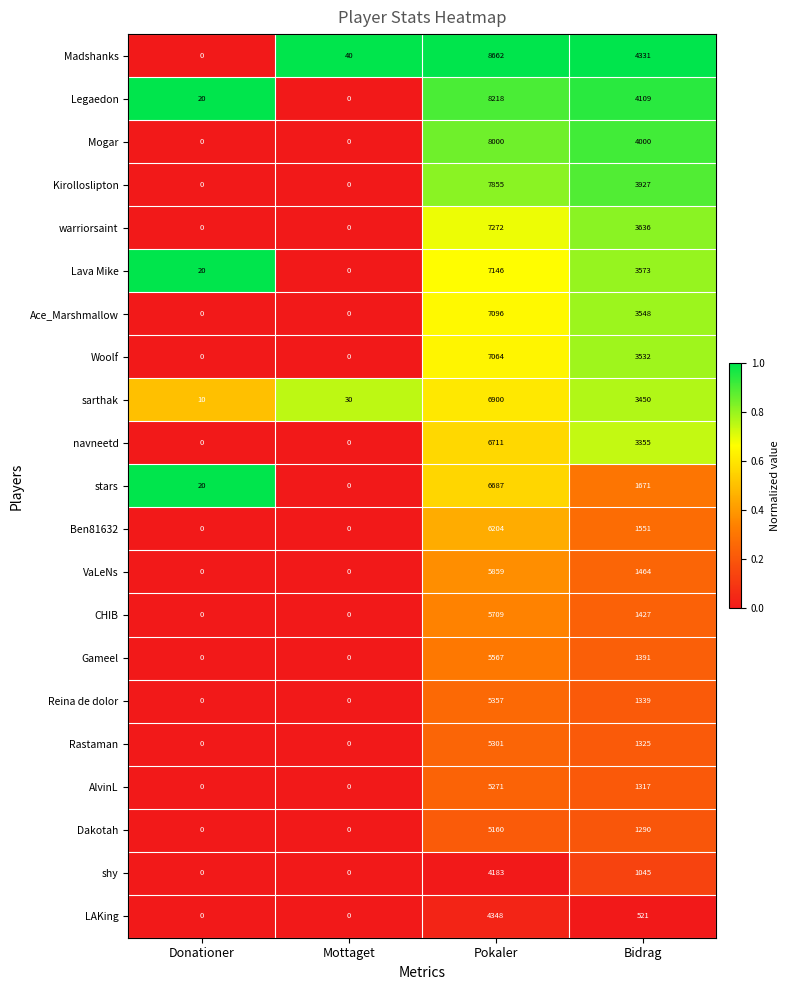

True or false: Mogar has a value of -5481 at Donationer.

False